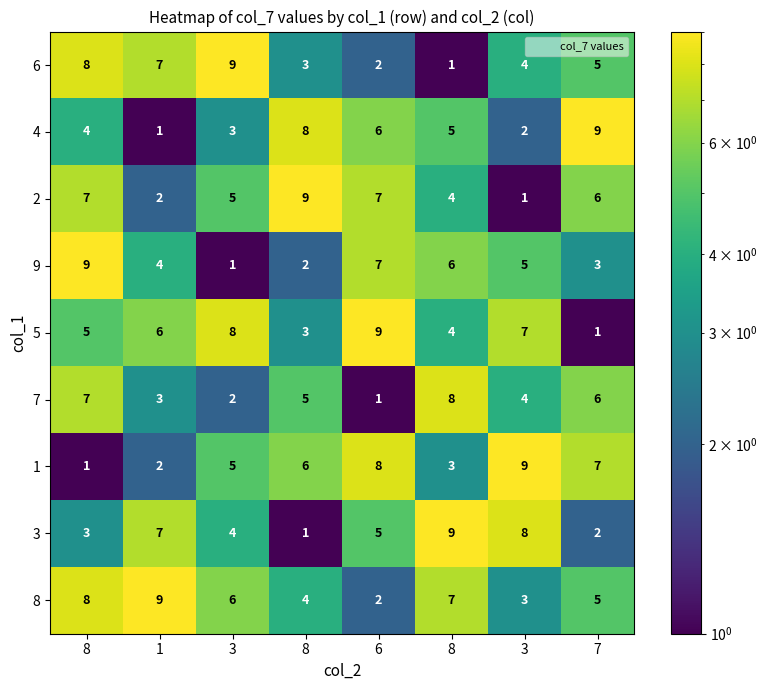

At how many categories does at least one series exceed 7?

8